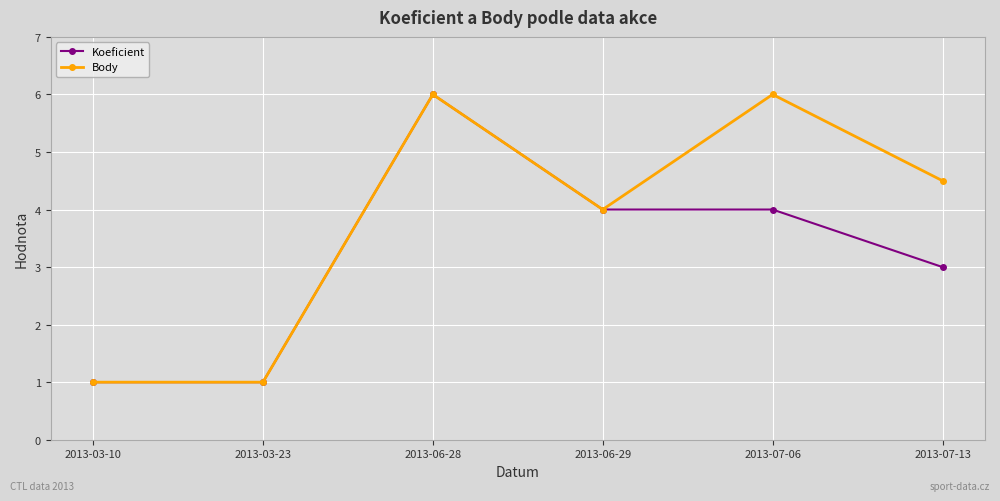

Reading right to left, list all the values displayed in this chart.

Koeficient: 2013-07-13=3.0	2013-07-06=4.0	2013-06-29=4.0	2013-06-28=6.0	2013-03-23=1.0	2013-03-10=1.0
Body: 2013-07-13=4.5	2013-07-06=6.0	2013-06-29=4.0	2013-06-28=6.0	2013-03-23=1.0	2013-03-10=1.0